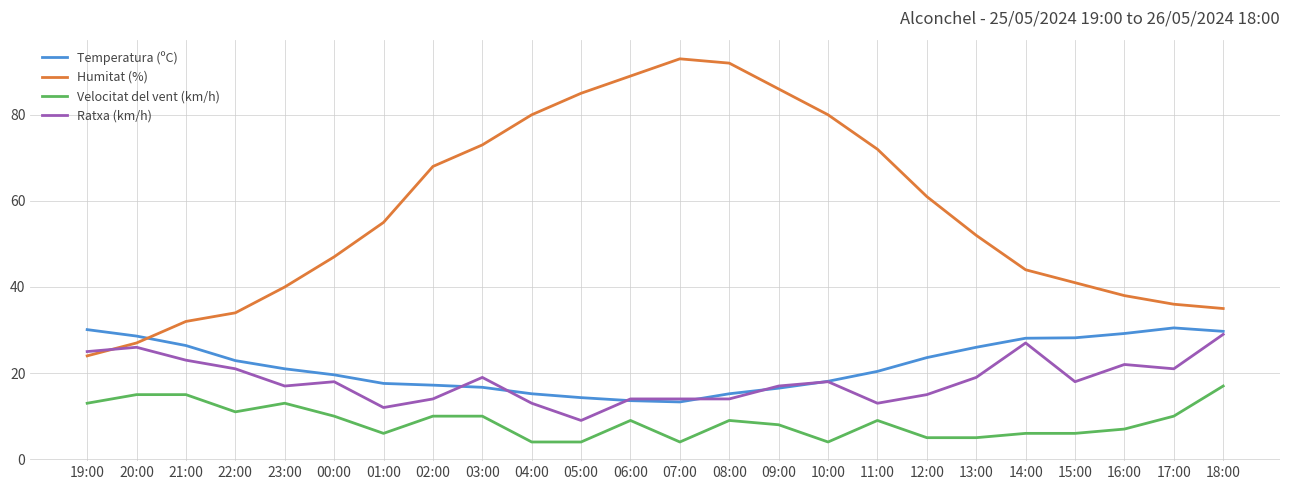

What is the total value across all series at 00:00?

94.6